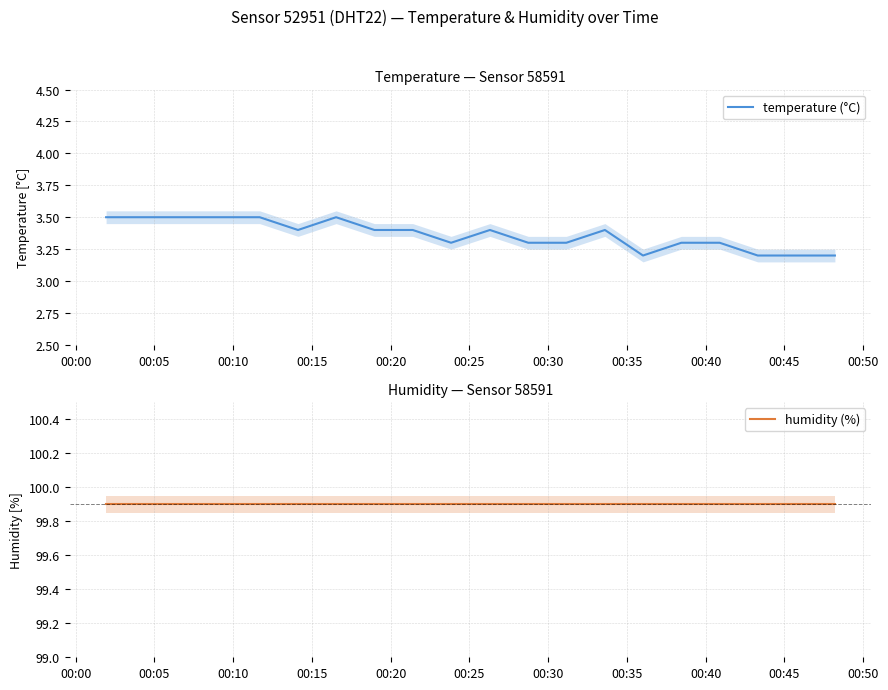

True or false: humidity (%) and temperature (°C) intersect in this chart.

False